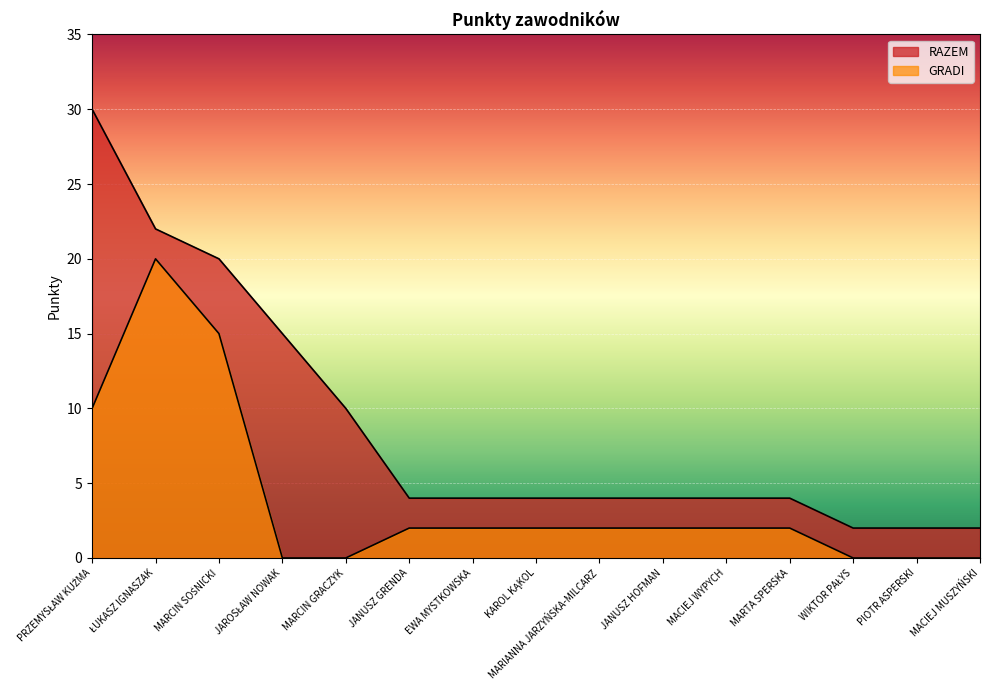

How many data points in RAZEM are above 4?

5